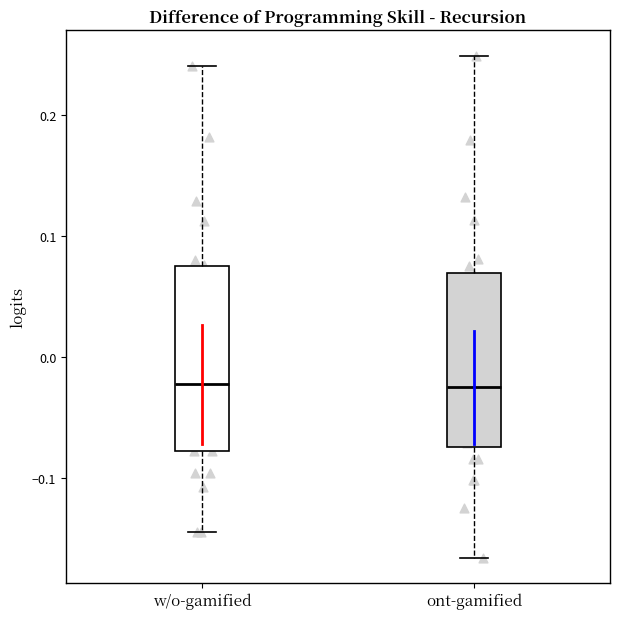

Reading left to right, read every box against the y-axis: the position of its median line, the range the box covers, and the ends of its whiskers. The values are not printed on the chart, so give them approximately, as read against the axis.

w/o-gamified: median -0.02, box -0.08 to 0.07, whiskers -0.15 to 0.24
ont-gamified: median -0.03, box -0.07 to 0.07, whiskers -0.17 to 0.25